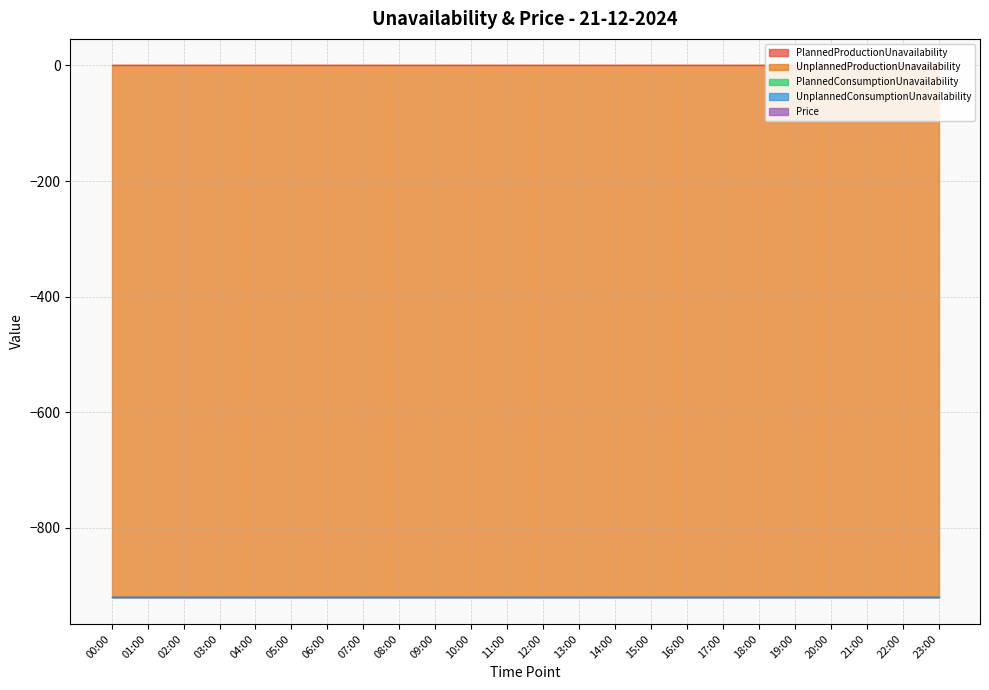

What position from the left is 06:00?

7